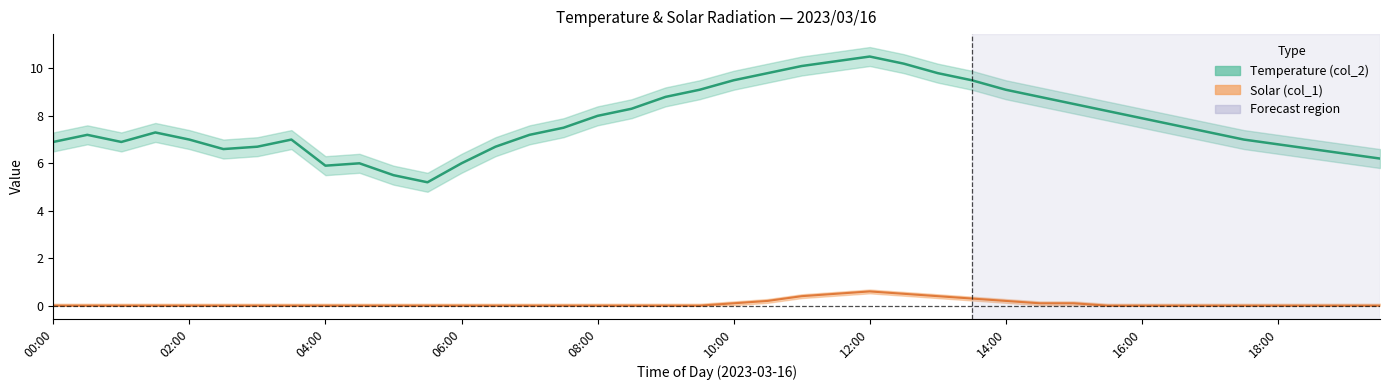

What are all the series names shown in the legend?

col_2, col_1